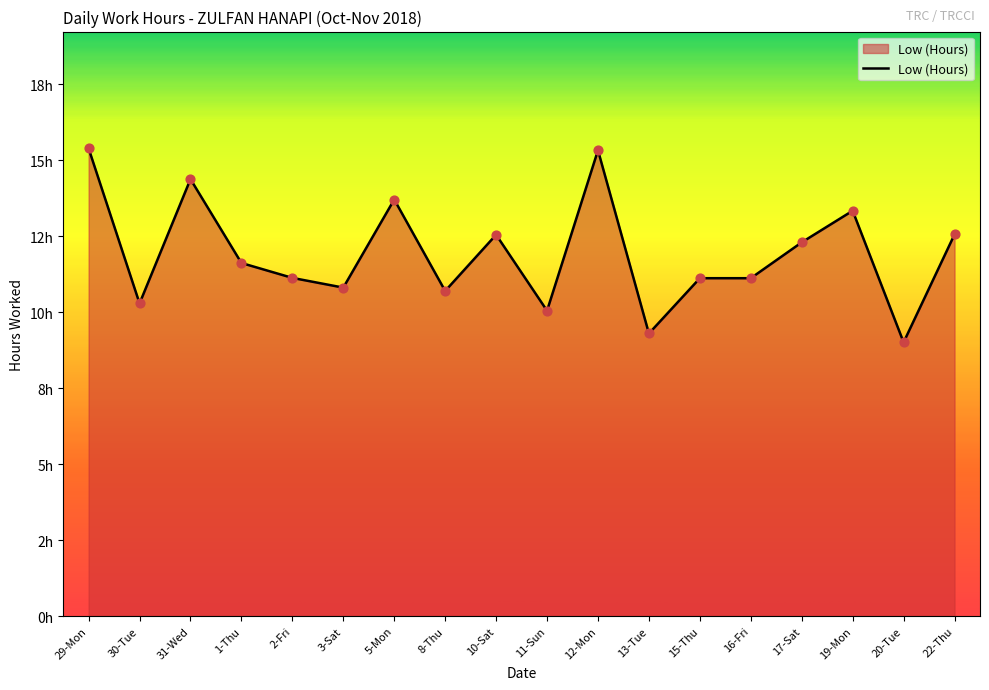

What is the change in value from 13-Tue to 15-Thu?

+1.8